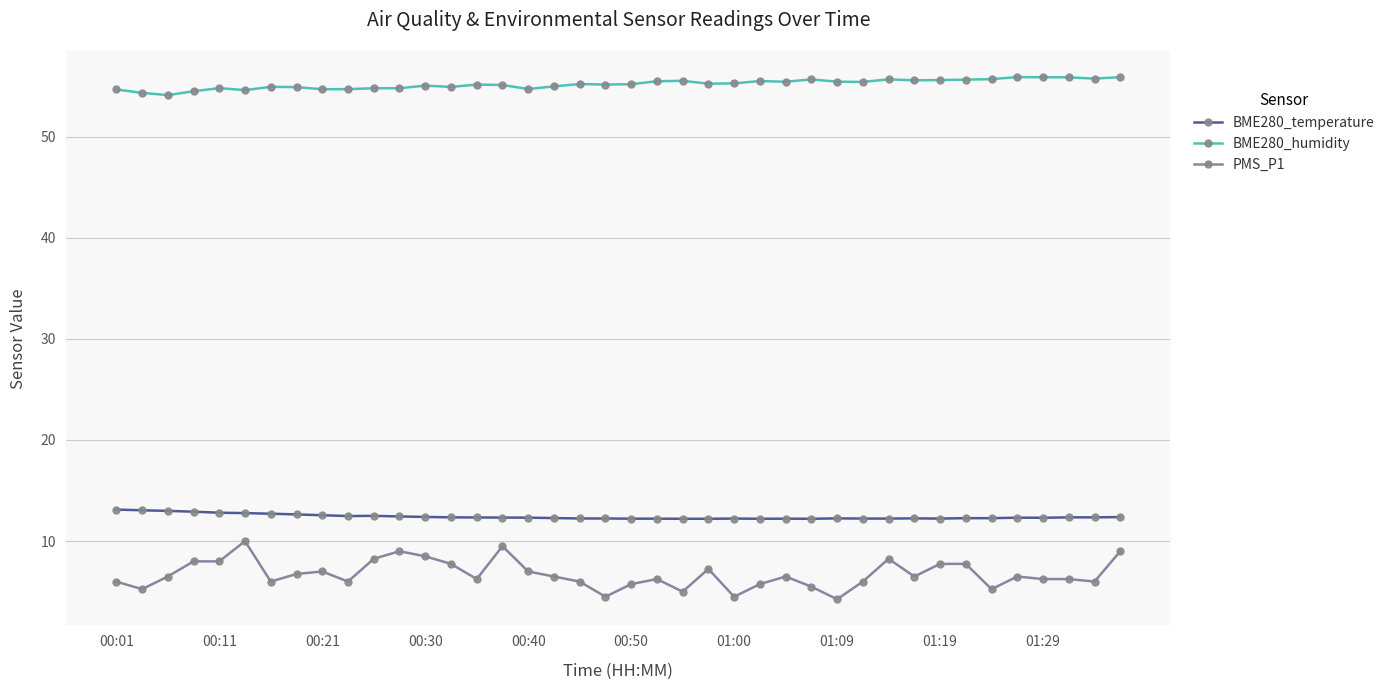

Which series has the largest range (max minus min)?

PMS_P1